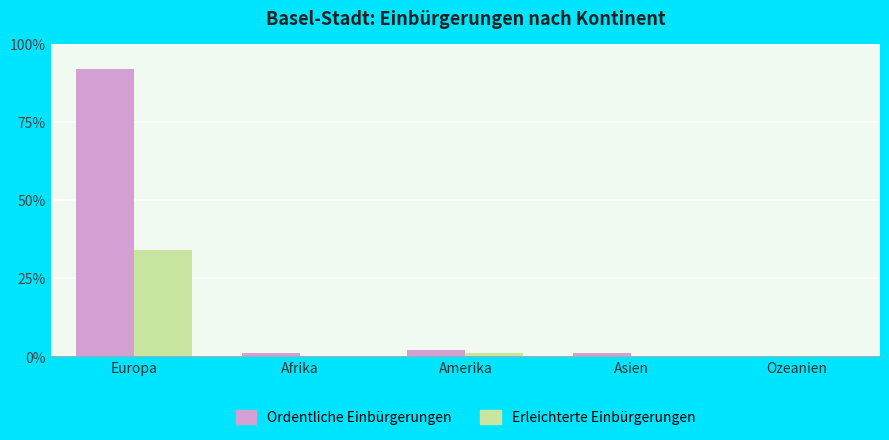

What is the sum of all Erleichterte Einbürgerungen values?

35